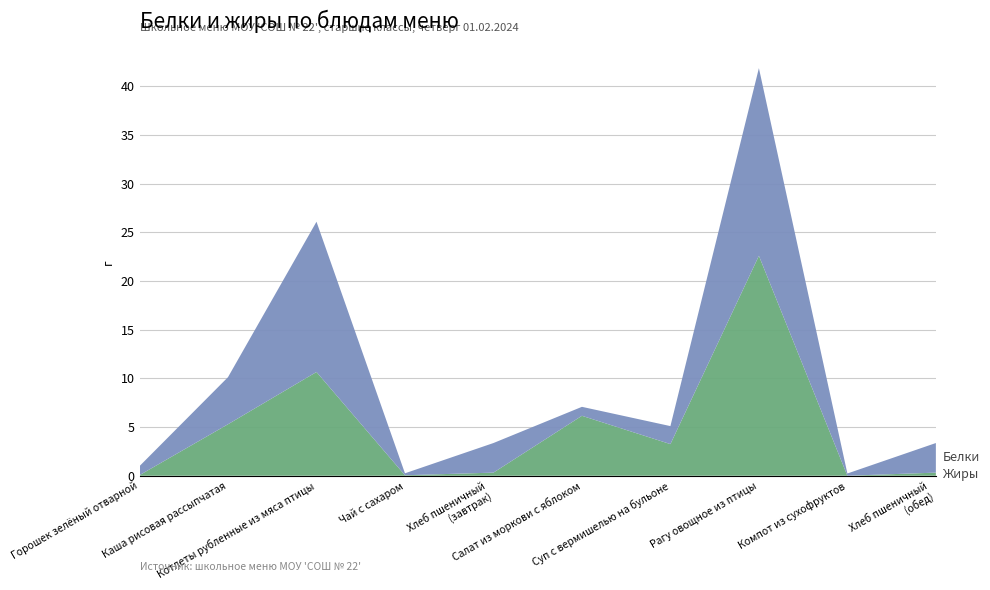

Reading left to right, list all the values displayed in this chart.

Белки: Горошек зелёный отварной=0.9	Каша рисовая рассыпчатая=4.8	Котлеты рубленные из мяса птицы=15.4	Чай с сахаром=0.2	Хлеб пшеничный (завтрак)=3.0	Салат из моркови с яблоком=0.9	Суп с вермишелью на бульоне=1.9	Рагу овощное из птицы=19.3	Компот из сухофруктов=0.2	Хлеб пшеничный (обед)=3.0
Жиры: Горошек зелёный отварной=0.1	Каша рисовая рассыпчатая=5.3	Котлеты рубленные из мяса птицы=10.7	Чай с сахаром=0.1	Хлеб пшеничный (завтрак)=0.3	Салат из моркови с яблоком=6.2	Суп с вермишелью на бульоне=3.2	Рагу овощное из птицы=22.6	Компот из сухофруктов=0.0	Хлеб пшеничный (обед)=0.3